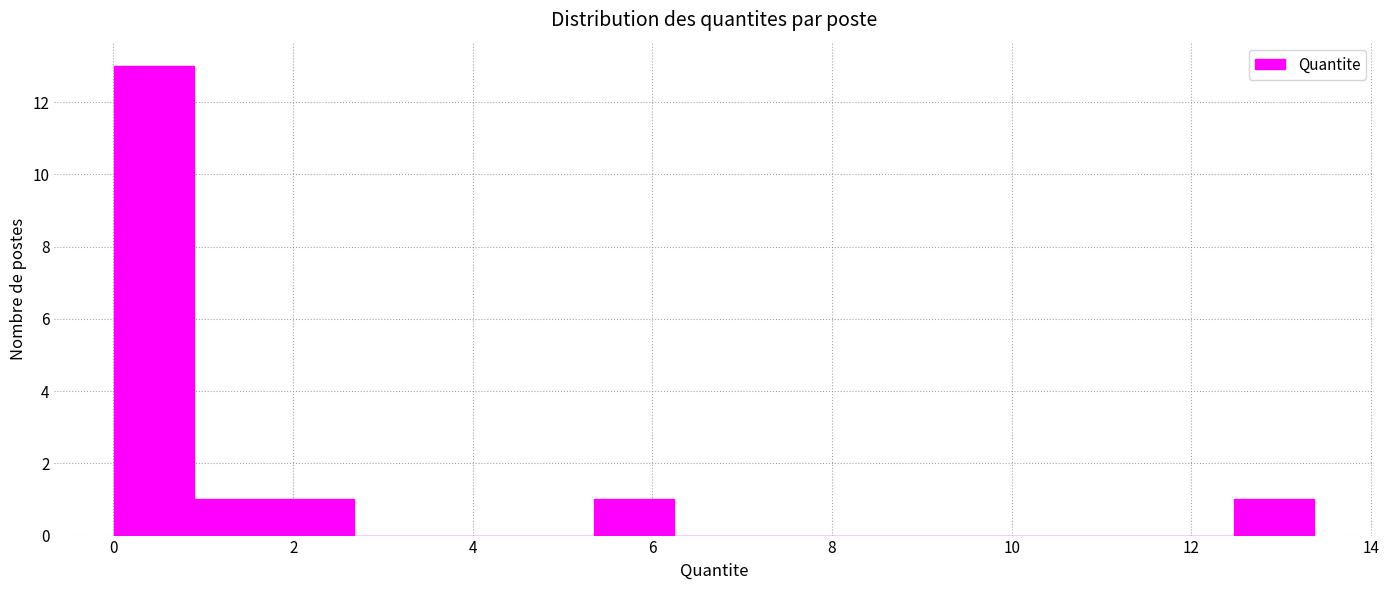

Reading left to right, list every bar in this chart as the range it spans on the x-axis followed by its height. Neither the bar edges nor the heights are printed on the chart, so give them approximately, as read against the axes.

0.0 to 1.0: 13
1.0 to 1.8: 1
1.8 to 2.6: 1
2.6 to 3.6: 0
3.6 to 4.4: 0
4.4 to 5.4: 0
5.4 to 6.2: 1
6.2 to 7.2: 0
7.2 to 8.0: 0
8.0 to 9.0: 0
9.0 to 9.8: 0
9.8 to 10.6: 0
10.6 to 11.6: 0
11.6 to 12.4: 0
12.4 to 13.4: 1